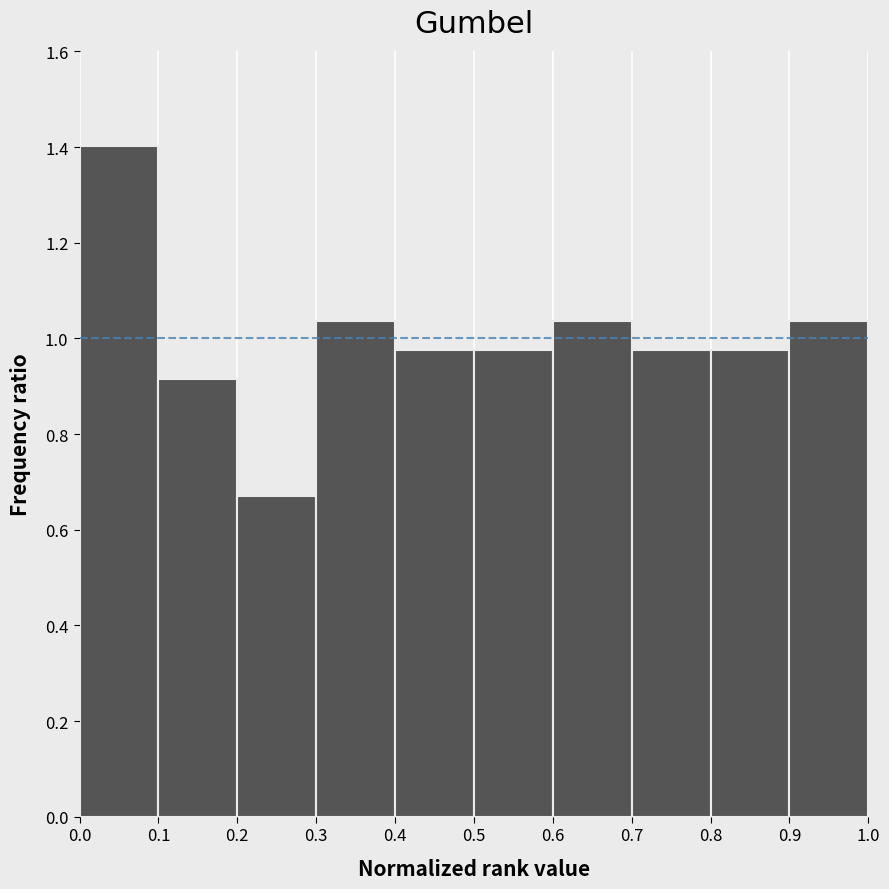

What is the height of the bar covering 0.4 to 0.5 on the x-axis? The values are not printed on the chart, so give them approximately, as read against the axis.

0.98